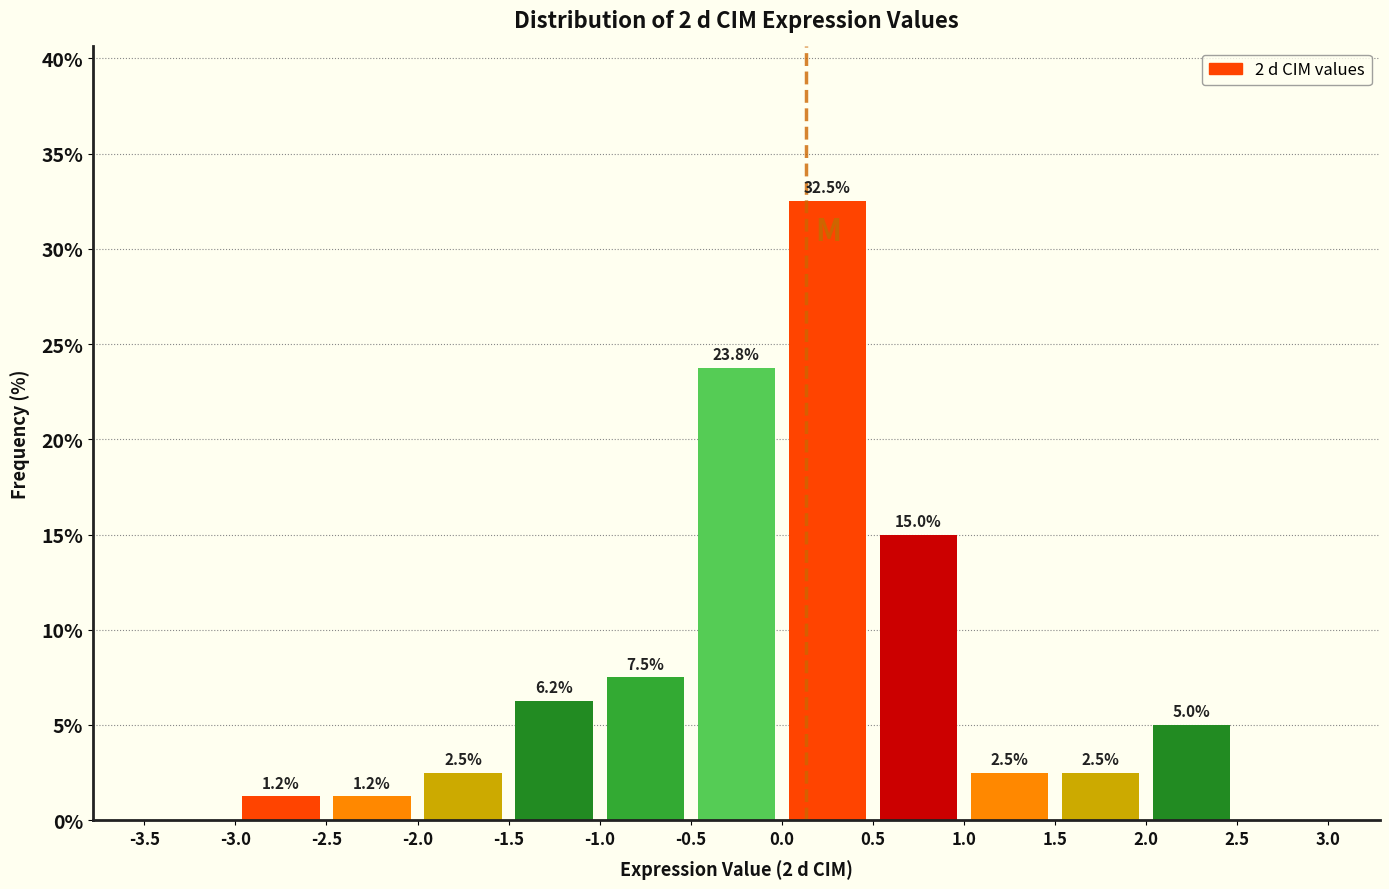

Over which range of the x-axis is the bar tallest?

0.0 to 0.5